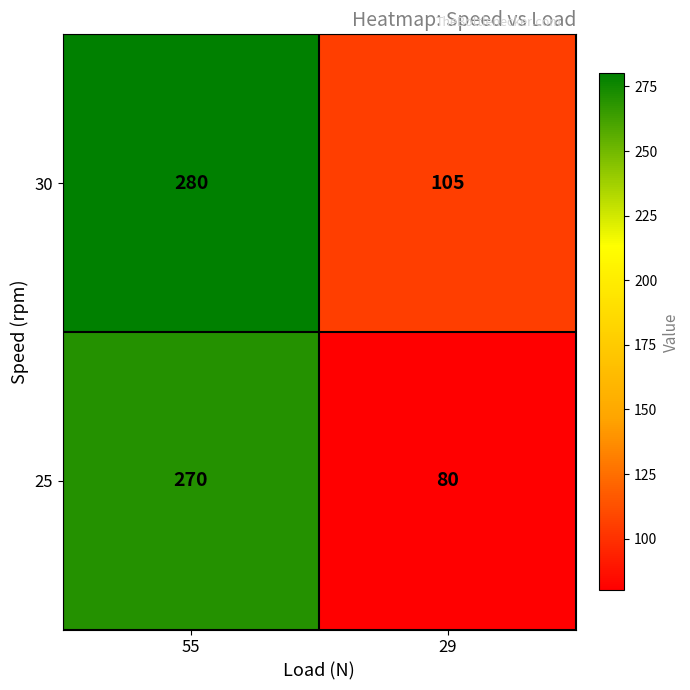

Between 55 and 29, which series saw the biggest shift?

25